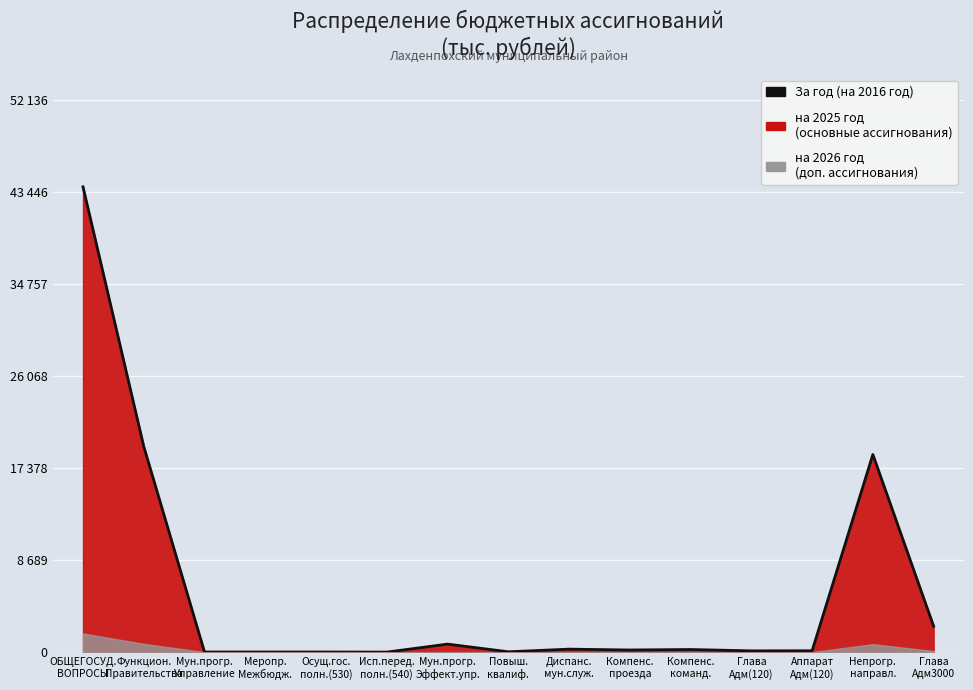

Is it true that the value at Непрогр.
направл. is 18655.0?

True